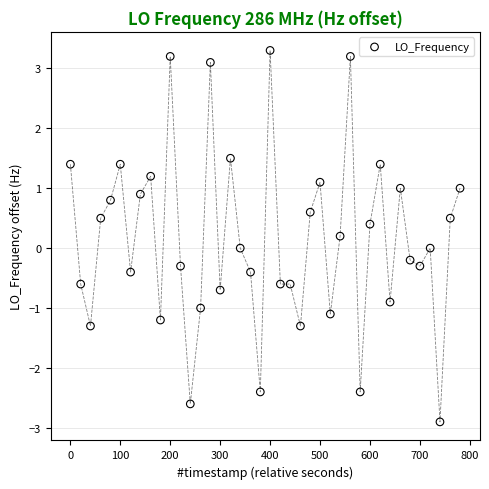

What is the range of X values (max minus min)?

780.3